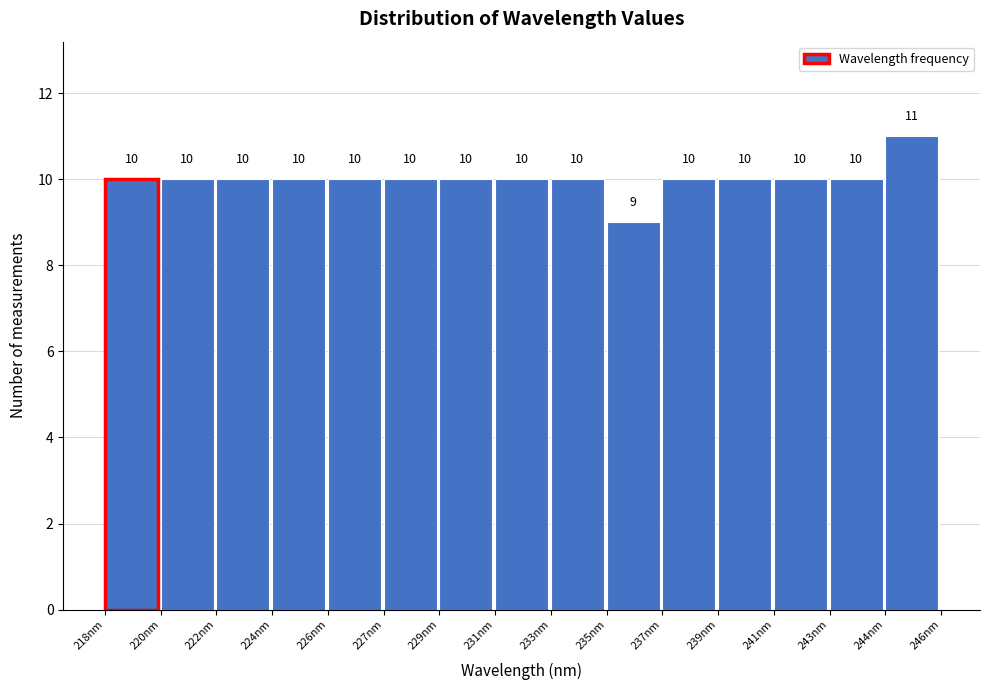

Reading right to left, transcribe all the data shown in this chart.

11	10	10	10	10	9	10	10	10	10	10	10	10	10	10